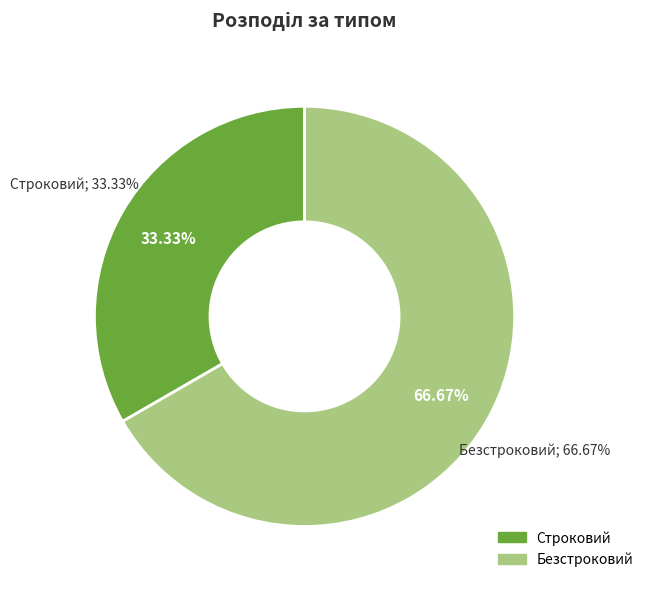

What percentage is the Безстроковий slice, to the nearest percent?

67%